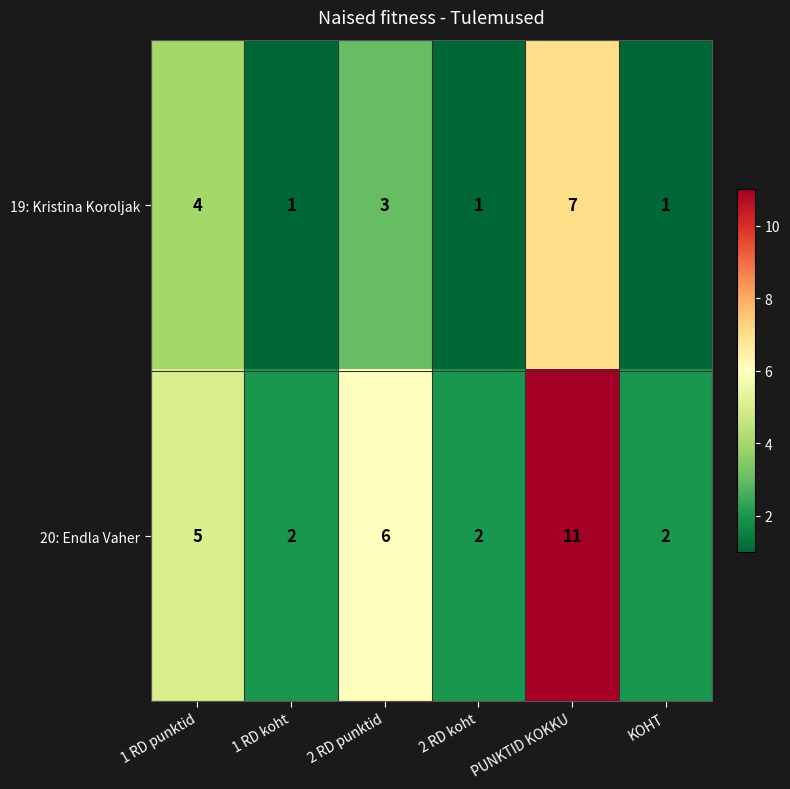

Reading left to right, extract all data points from this chart.

19: Kristina Koroljak: 1 RD punktid=4	1 RD koht=1	2 RD punktid=3	2 RD koht=1	PUNKTID KOKKU=7	KOHT=1
20: Endla Vaher: 1 RD punktid=5	1 RD koht=2	2 RD punktid=6	2 RD koht=2	PUNKTID KOKKU=11	KOHT=2